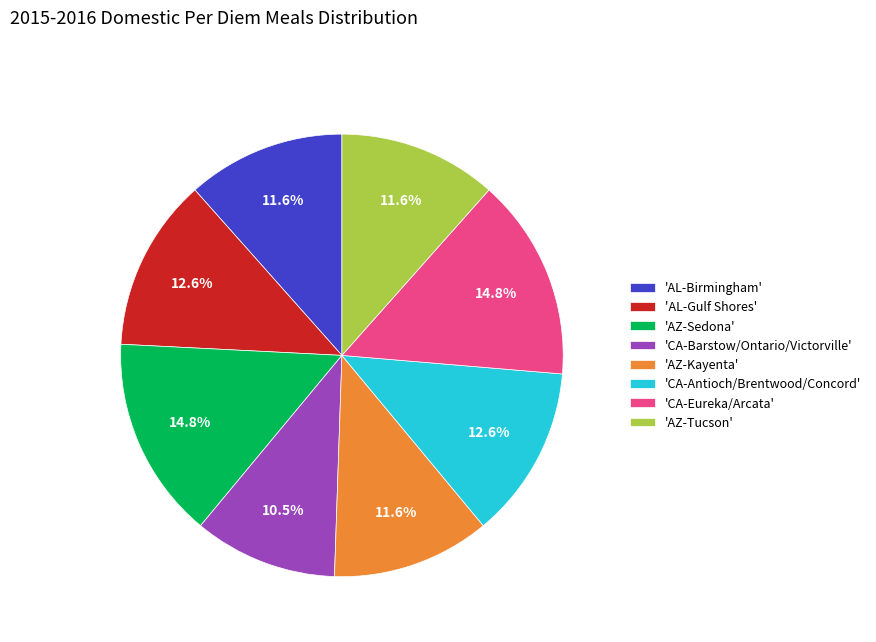

Which category has the smallest portion of the pie?

'CA-Barstow/Ontario/Victorville'